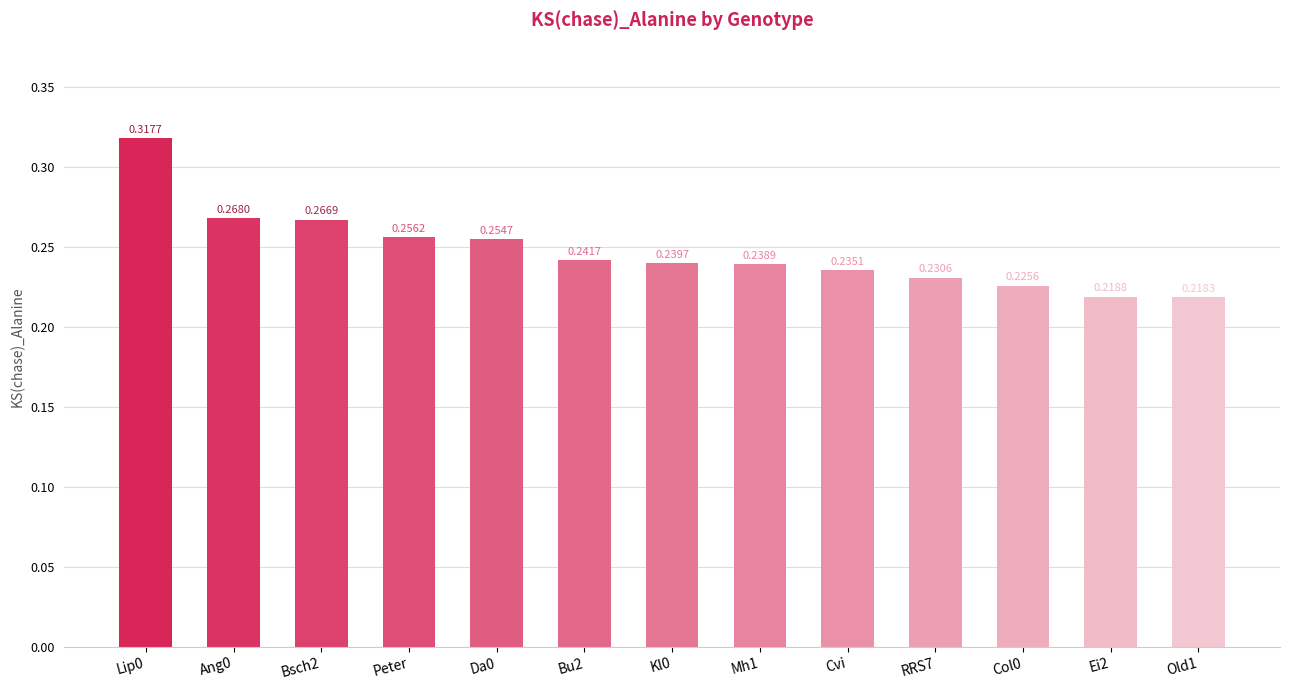

Which has a higher value, Mh1 or Peter?

Peter